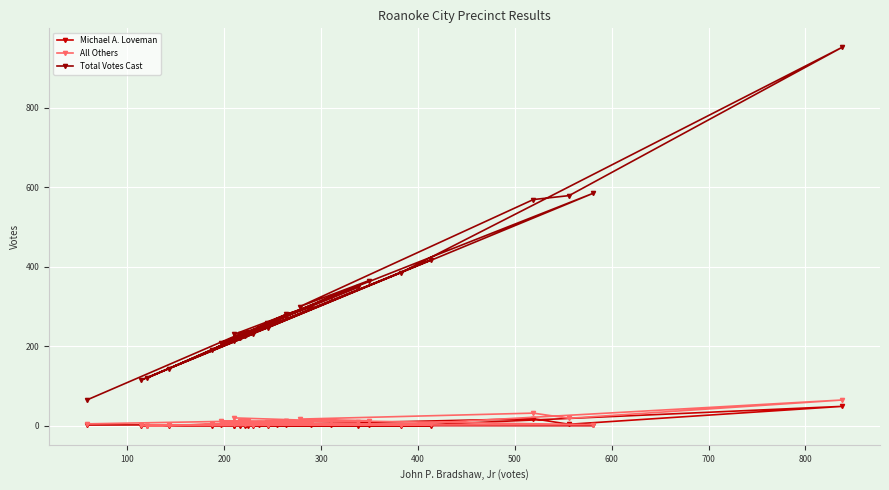

How many data points in Total Votes Cast are less than 245?

16